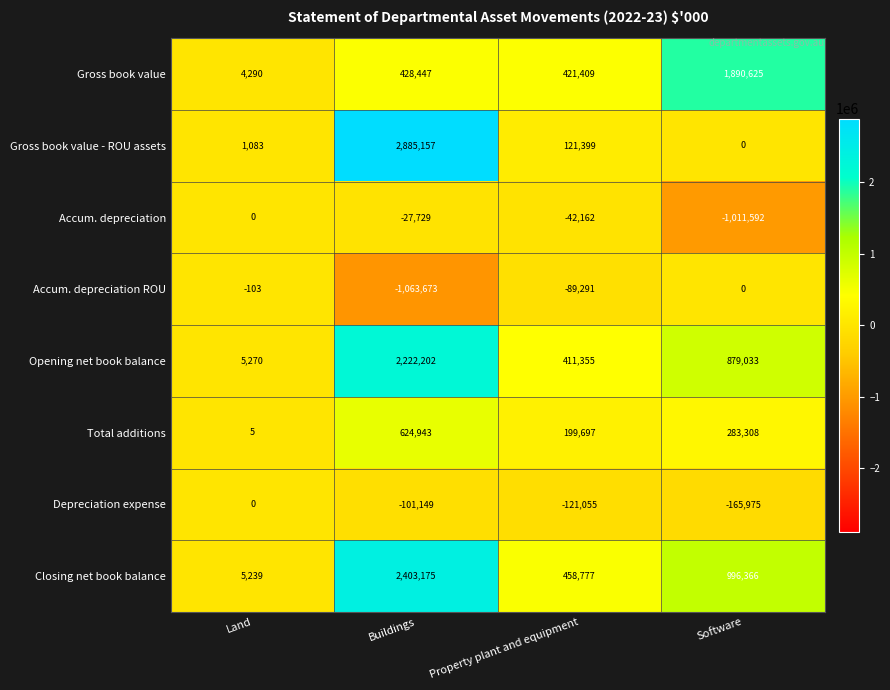

Rank the categories by Accum. depreciation value from lowest to highest.

Software, Property plant and equipment, Buildings, Land